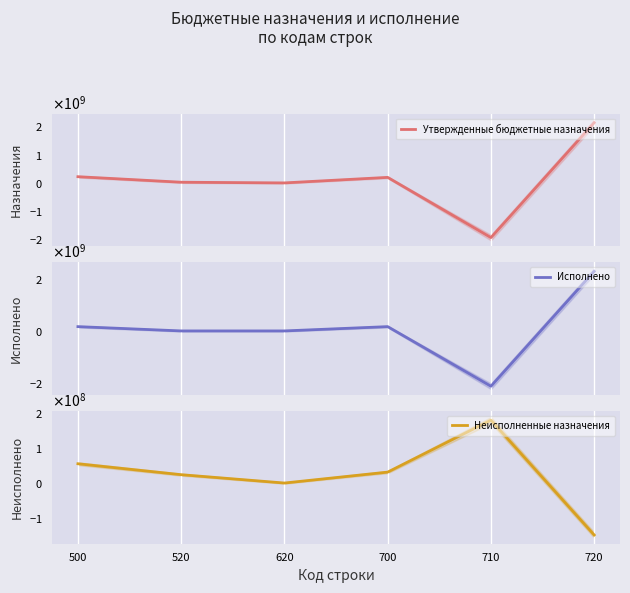

How many intersections are there between Исполнено and Утвержденные бюджетные назначения?

1